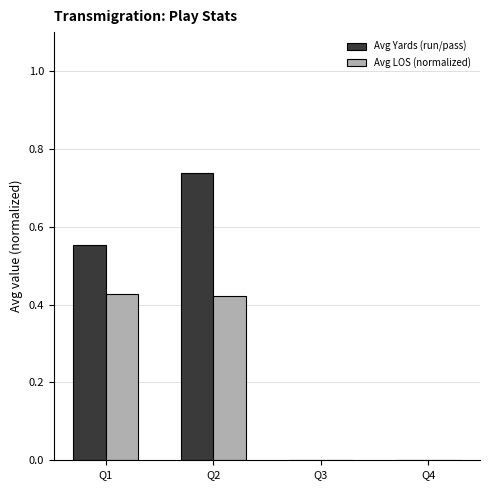

How many Avg LOS (normalized) values are between 0 and 1?

4